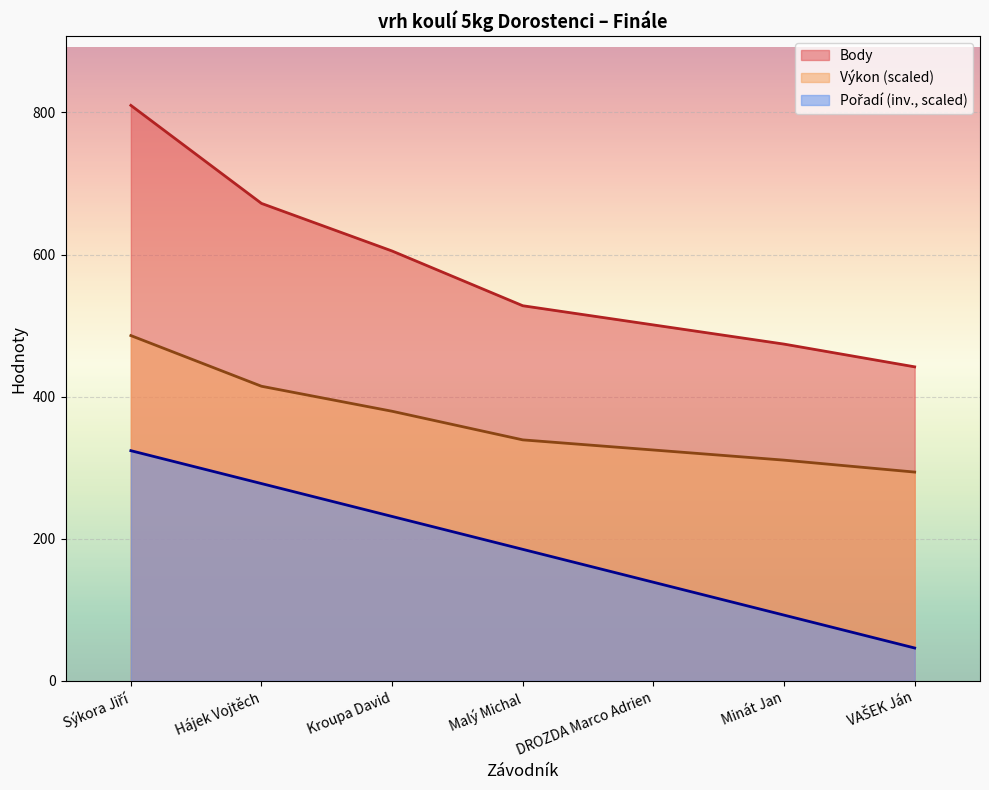

How many lines are shown in the chart?

3